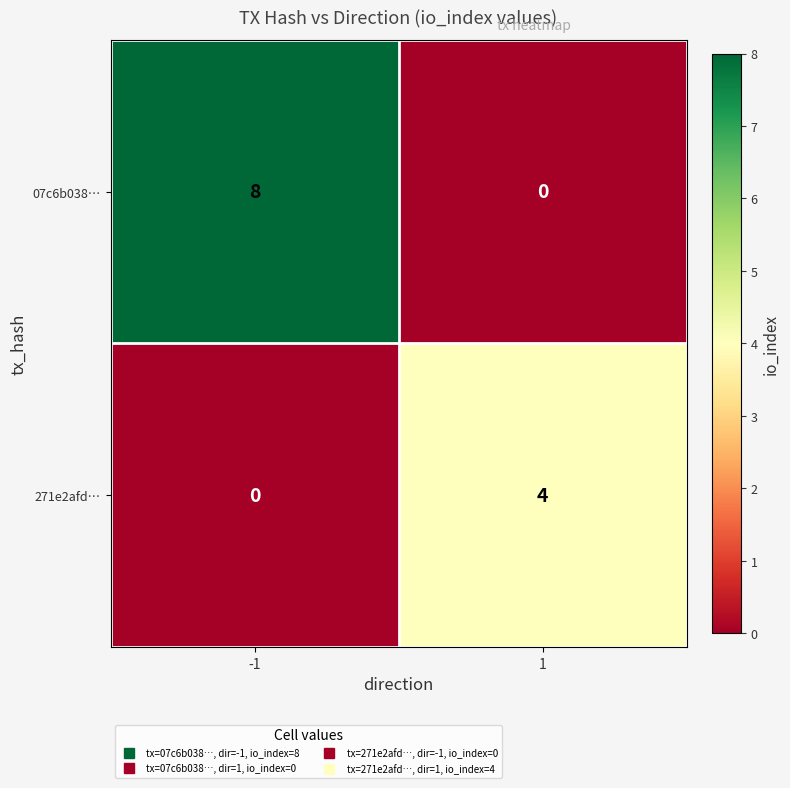

Reading left to right, transcribe all the data shown in this chart.

07c6b038…: -1=8	1=0
271e2afd…: -1=0	1=4